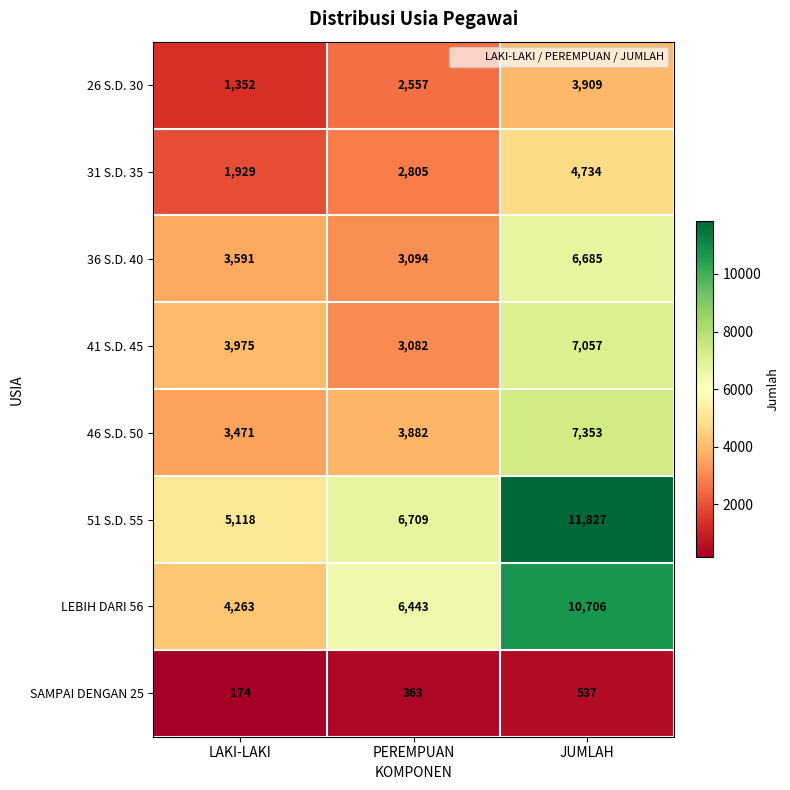

Is it true that 51 S.D. 55 equals 5118 at LAKI-LAKI?

True